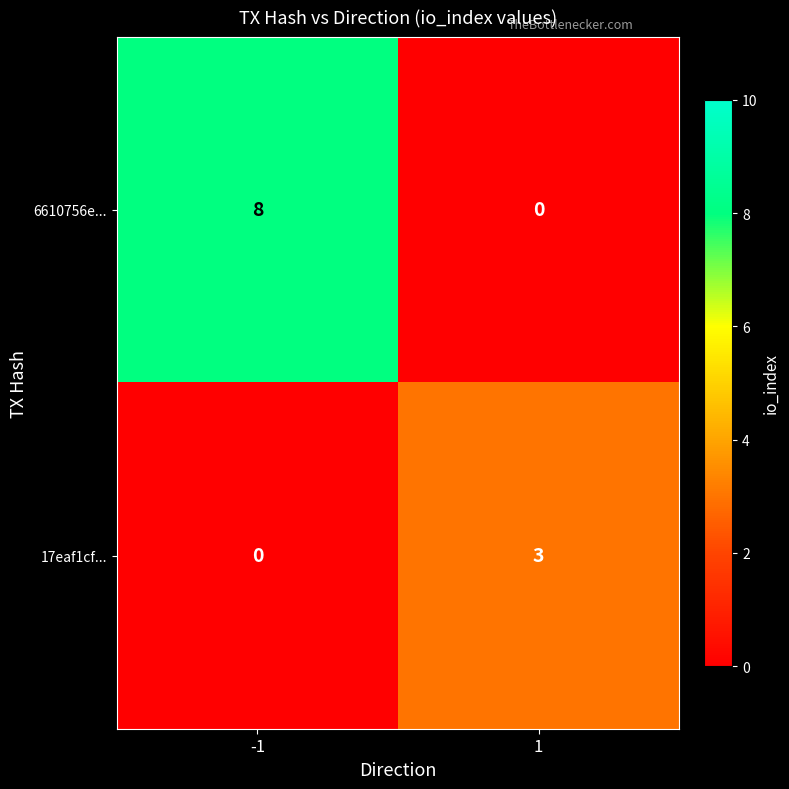

True or false: 17eaf1cf... has a value of 2 at -1.

False